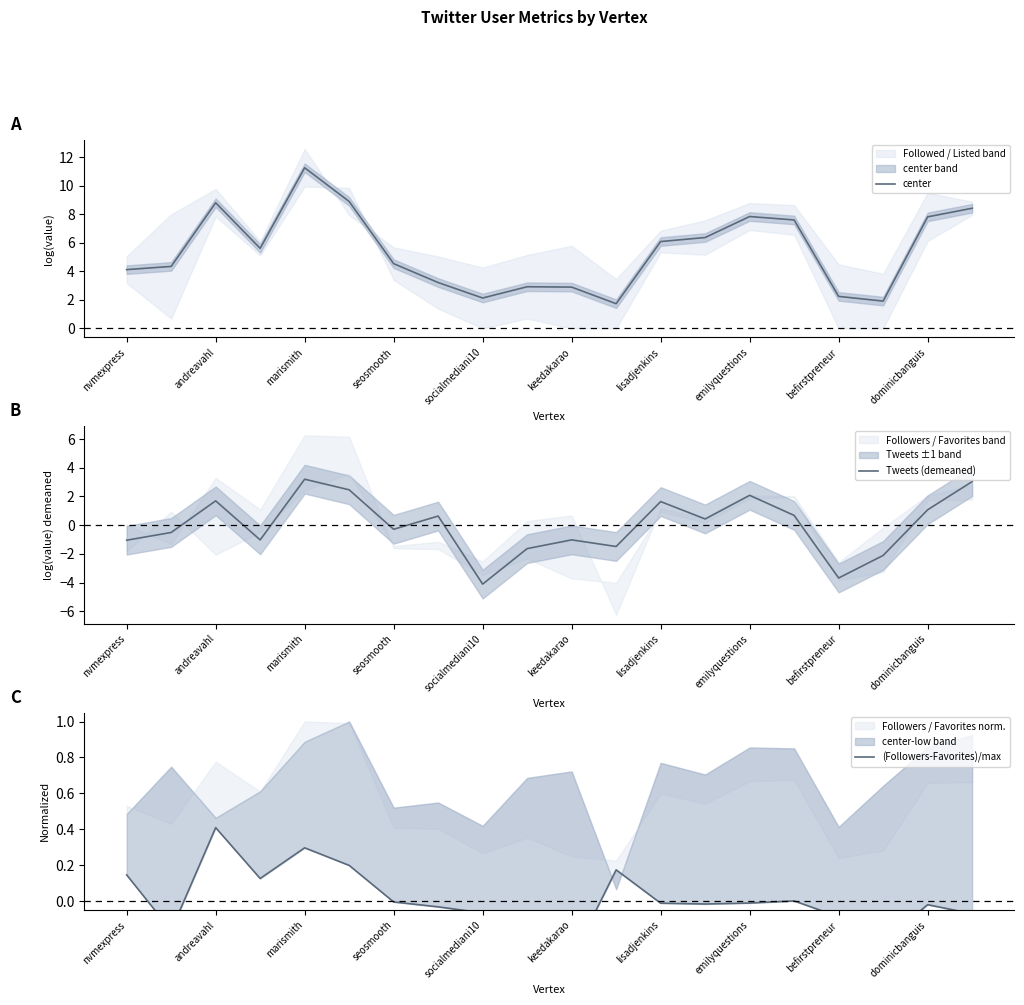

What is the value of the center point at the 13th from the left?

6.1